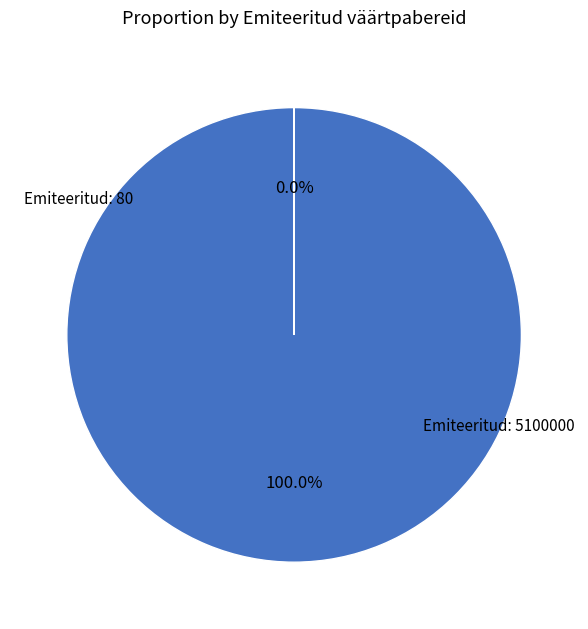

To the nearest percent, what portion does 5100000 represent?

100%